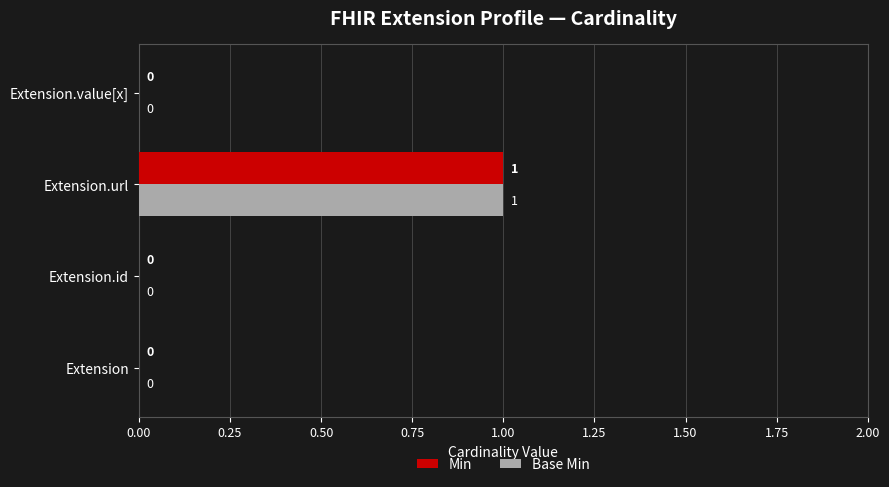

What is the greatest value displayed?

1